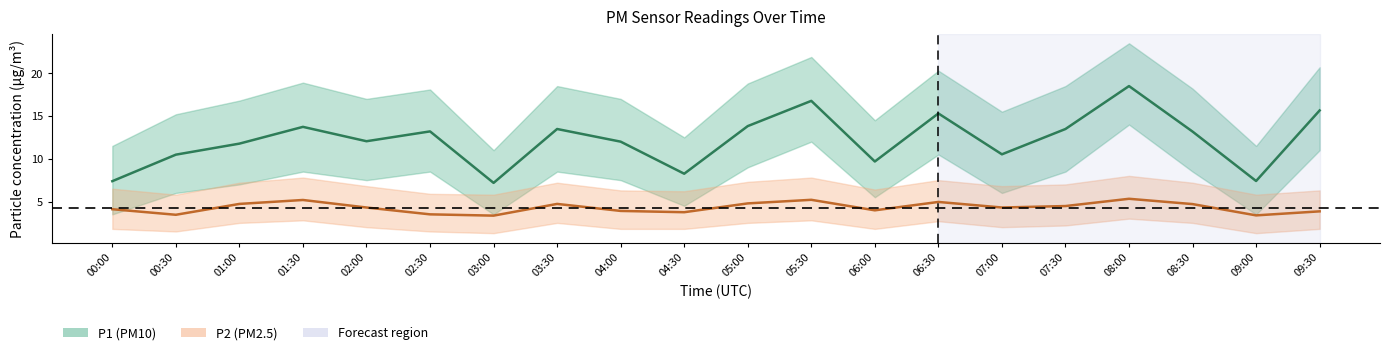

True or false: P1 mean and P2 mean intersect in this chart.

False